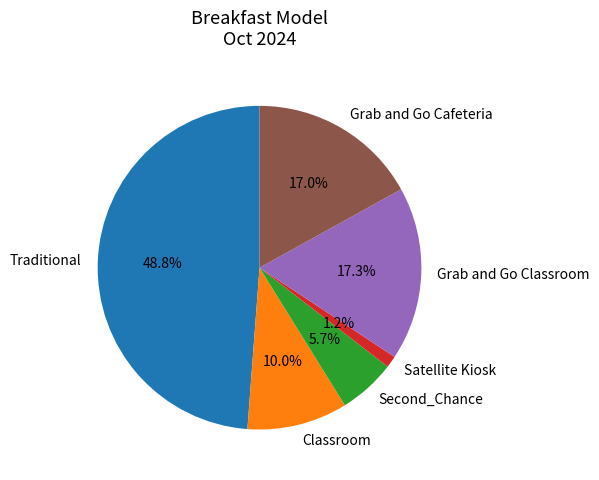

Is it true that Classroom is 19% of the pie?

False